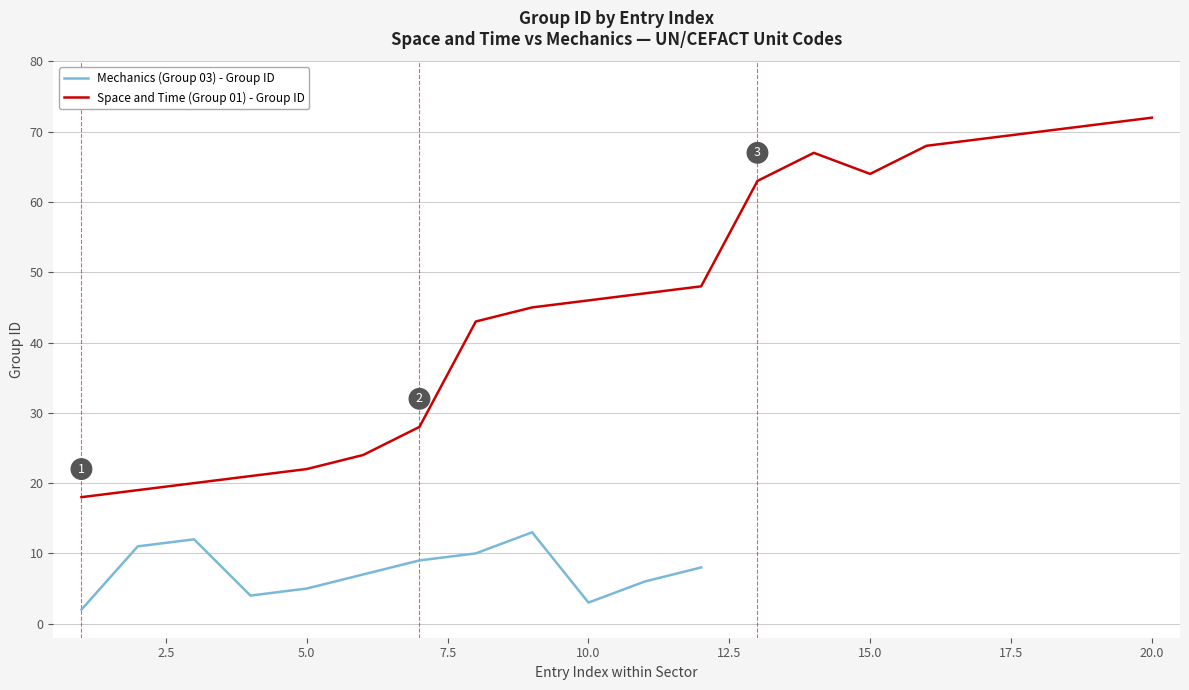

What is the highest value of the Space and Time (Group 01) - Group ID series?

72